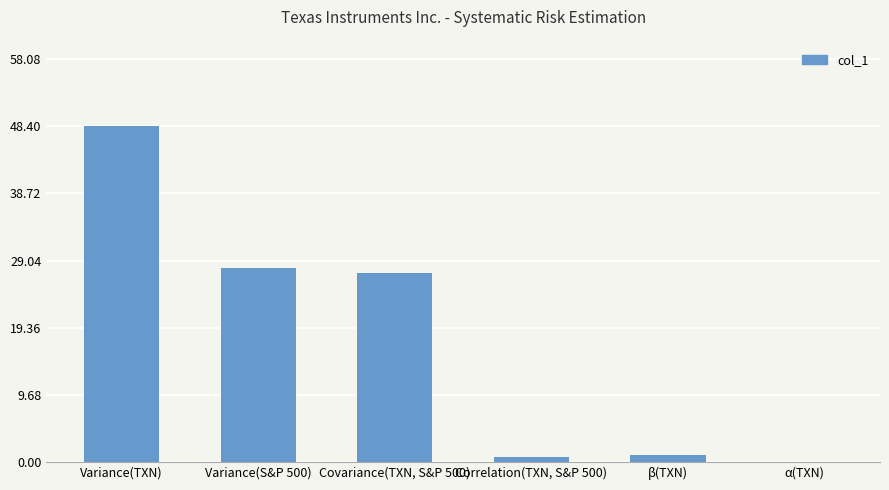

Between Variance(S&P 500) and Variance(TXN), which is larger?

Variance(TXN)